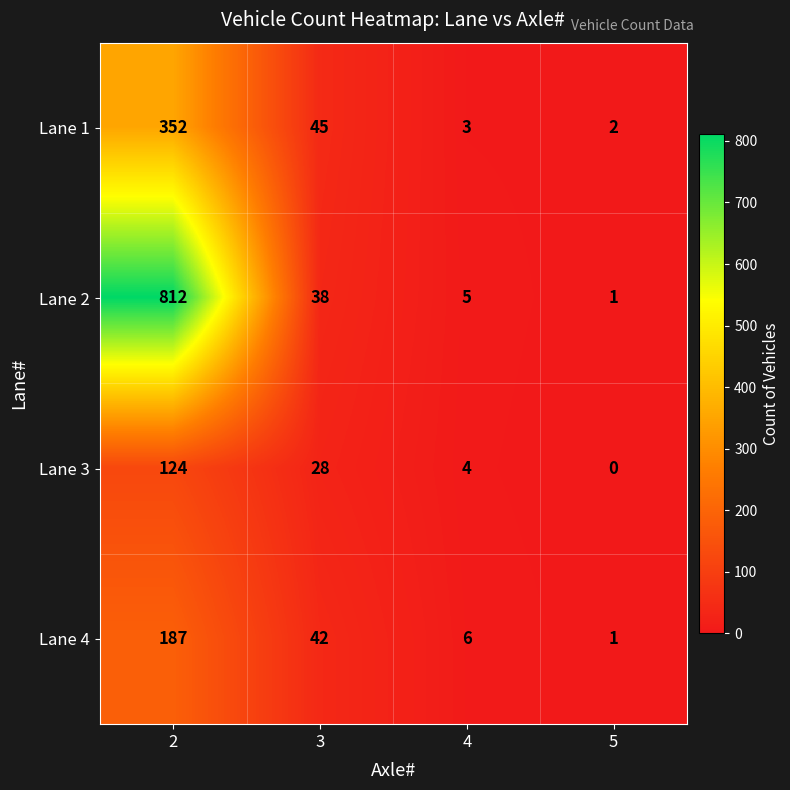

Reading left to right, extract all data points from this chart.

Lane 1: 352	45	3	2
Lane 2: 812	38	5	1
Lane 3: 124	28	4	0
Lane 4: 187	42	6	1